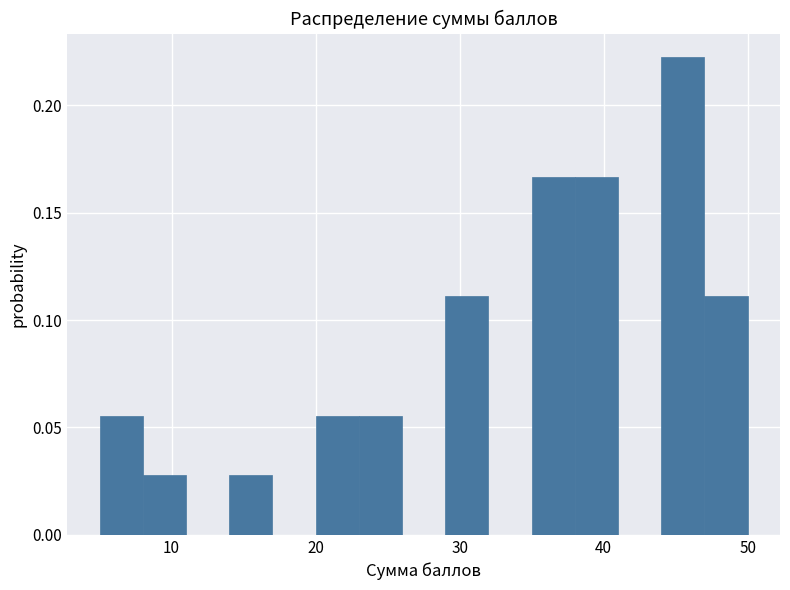

Read against the x-axis, roughly where is the centre of the tallest bar?

46